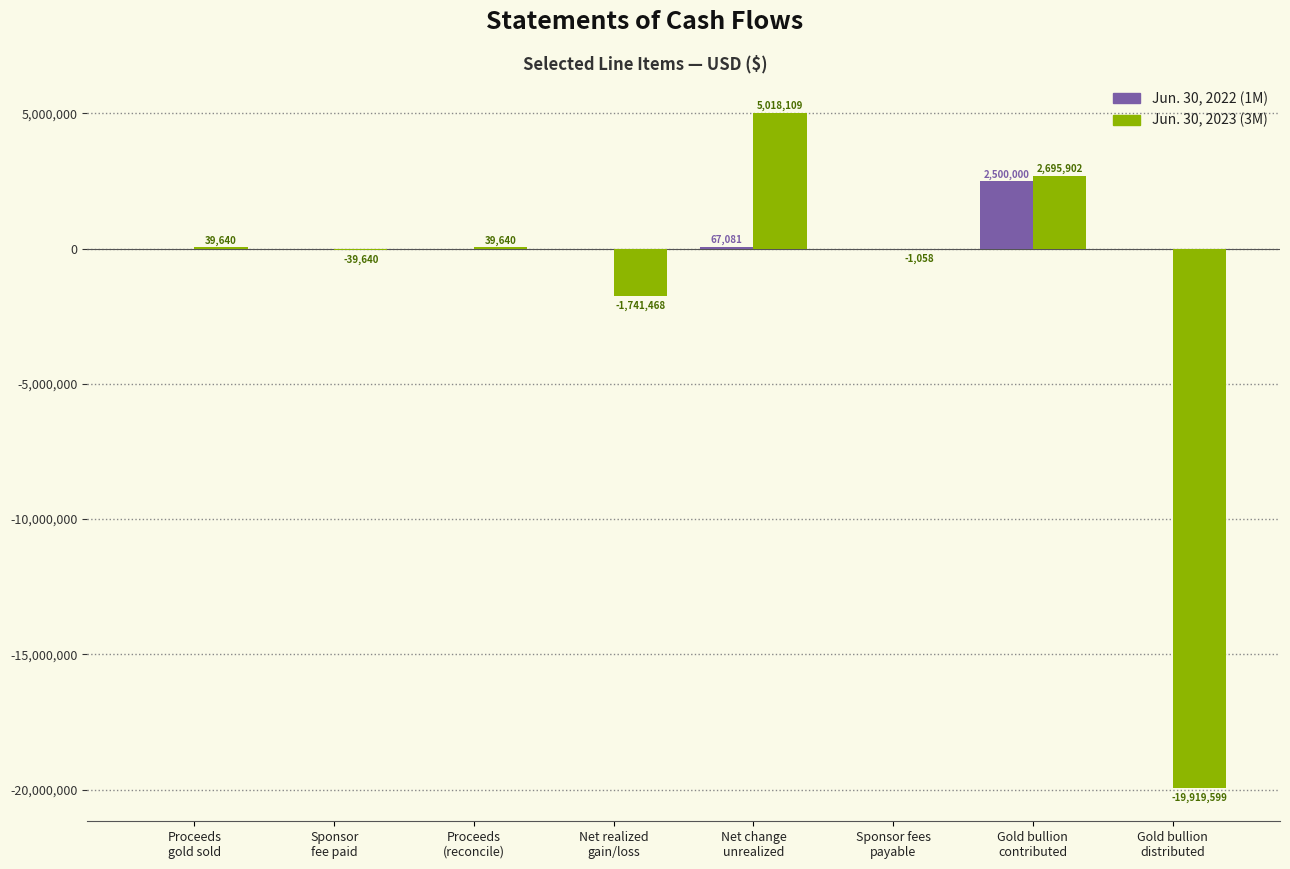

What is the sum of all Jun. 30, 2023 (3M) values?

-13908474